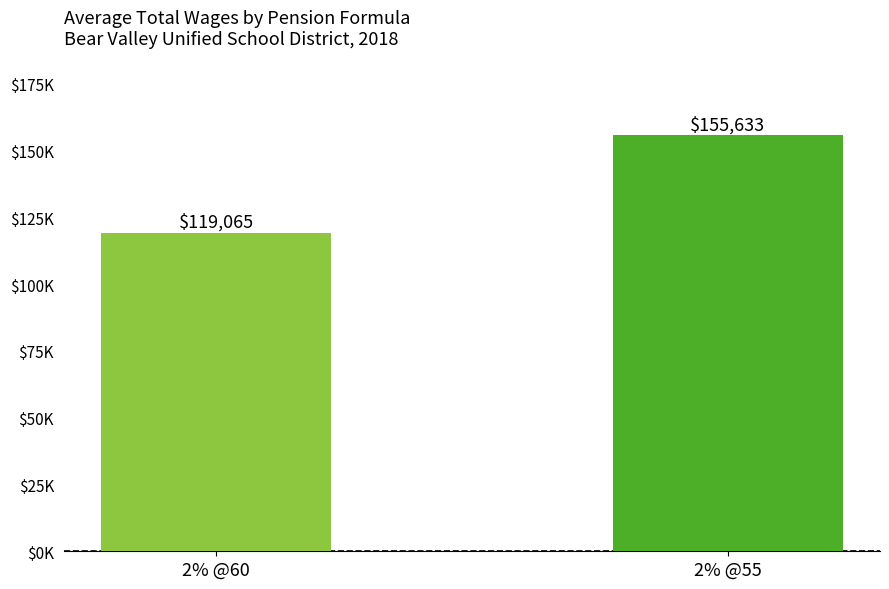

Reading right to left, transcribe all the data shown in this chart.

155633	119065